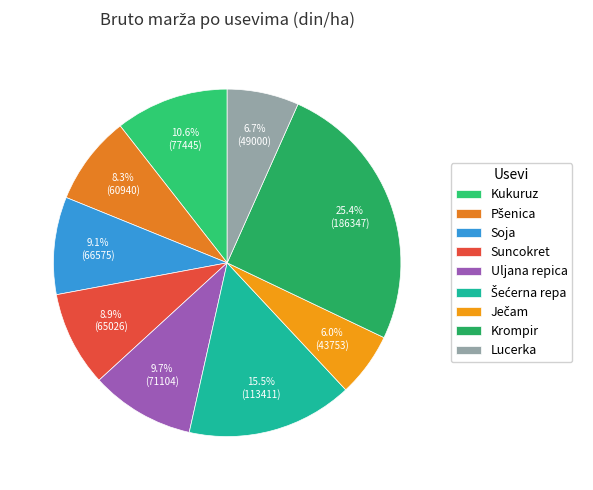

True or false: Soja accounts for 9% of the total.

True